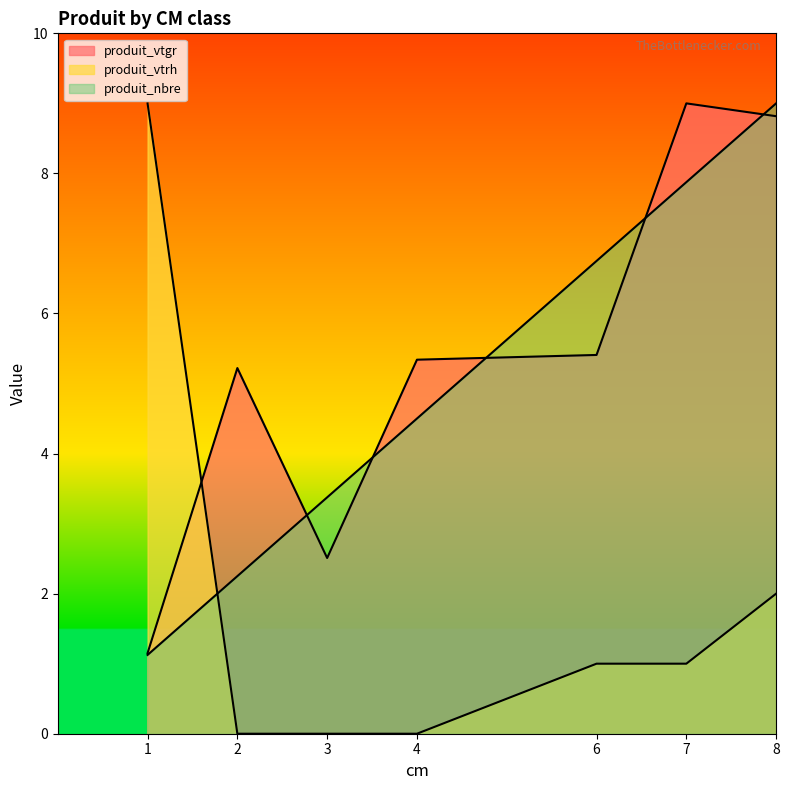

Which series has the largest total across all categories?

produit_vtgr